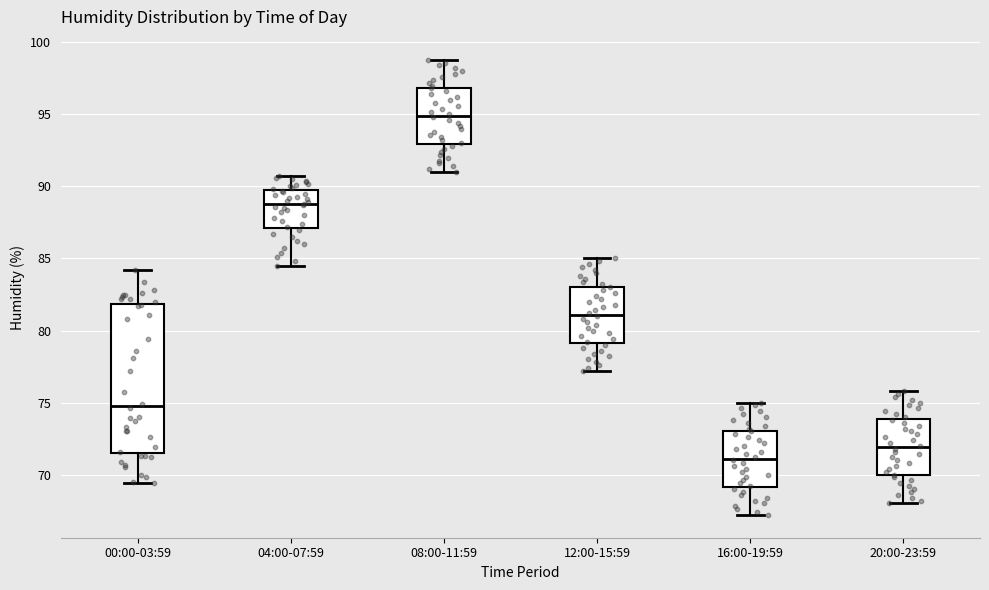

Which box is the tallest, from its lower edge to its upper edge?

00:00-03:59